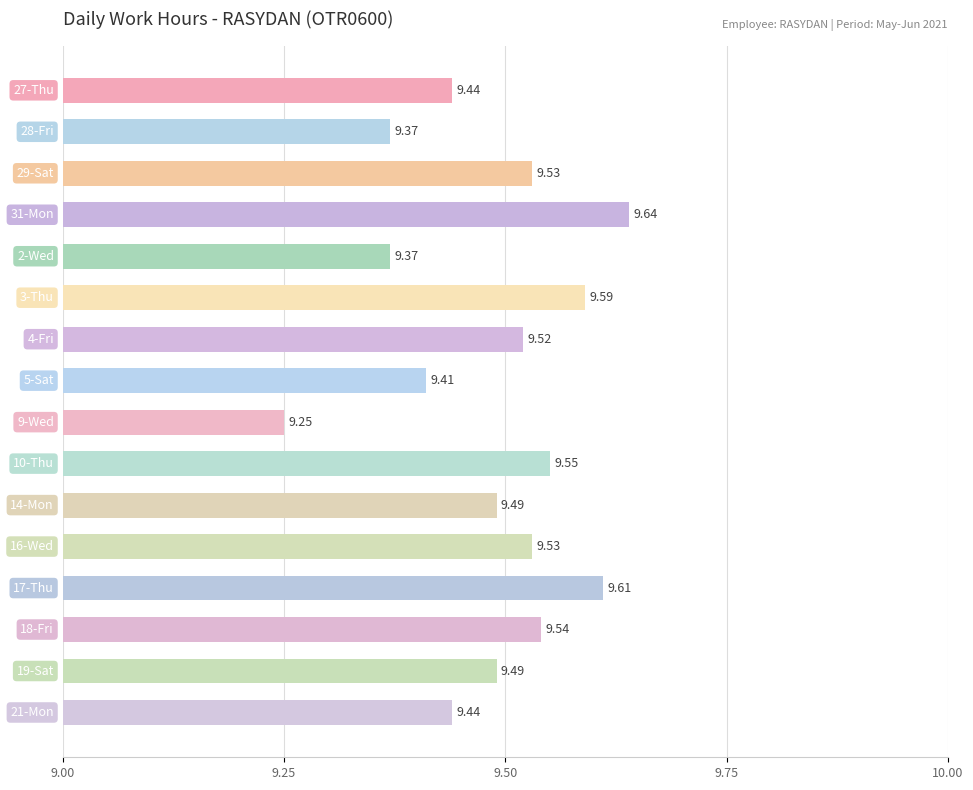

How many bars are there in total?

16